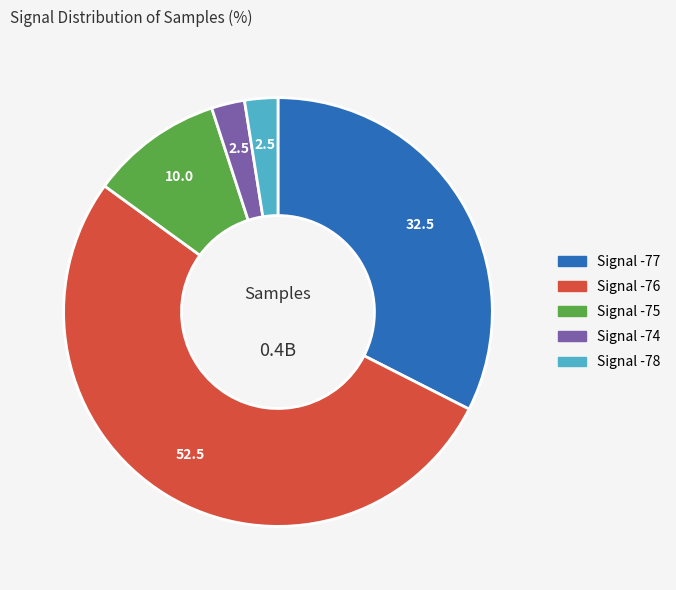

Is there a majority slice in this chart?

Yes